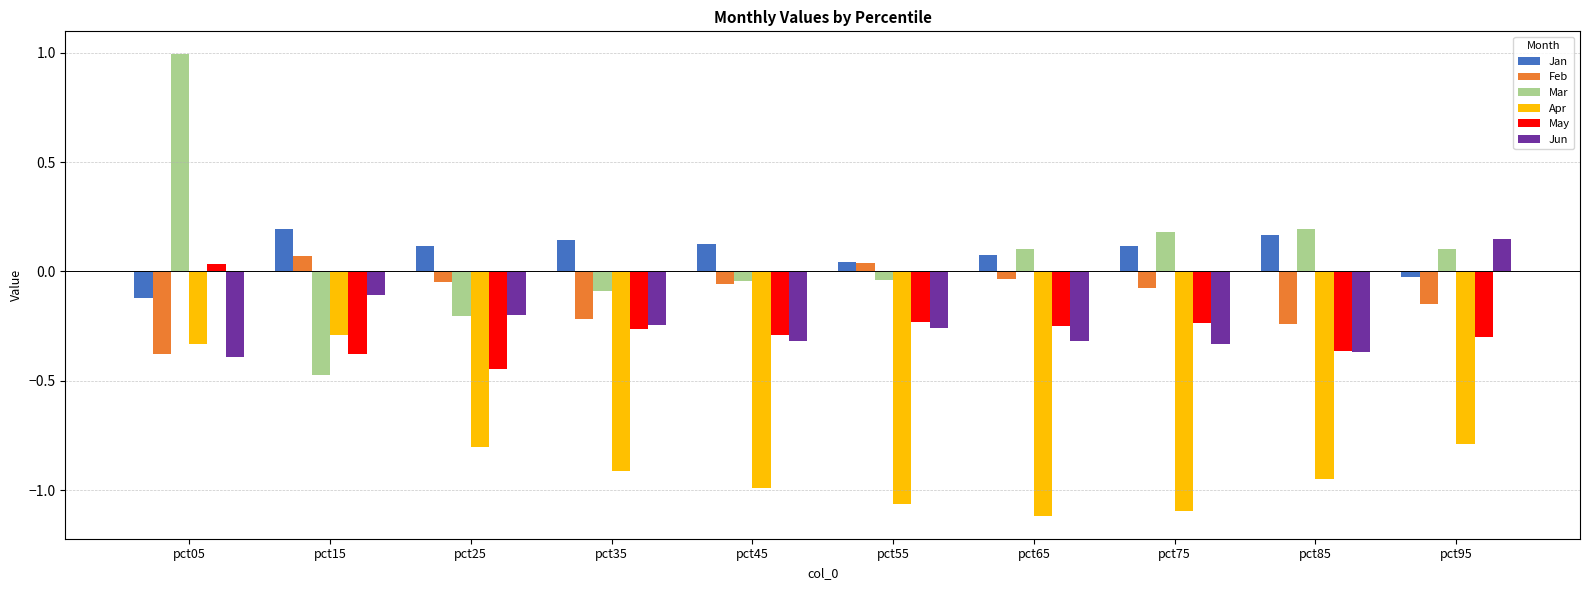

Are the bars grouped side by side (vs. stacked)?

Yes